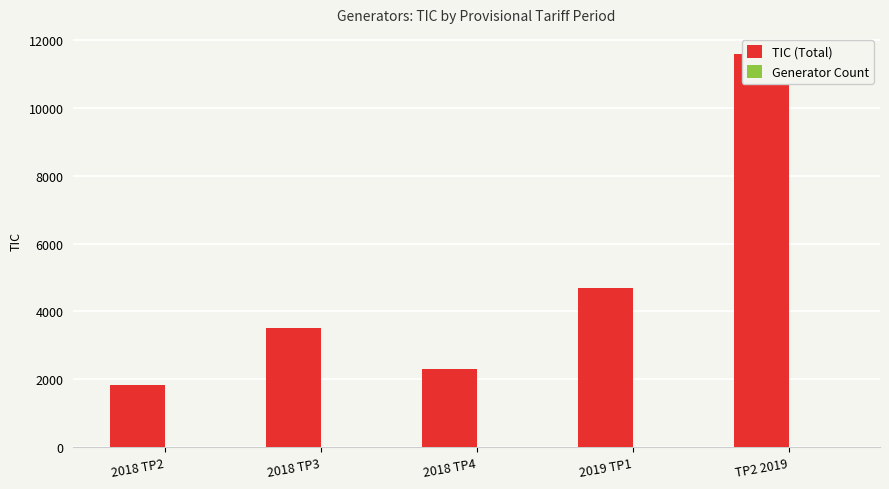

Where is Generator Count nearest to the value 2?

2018 TP2